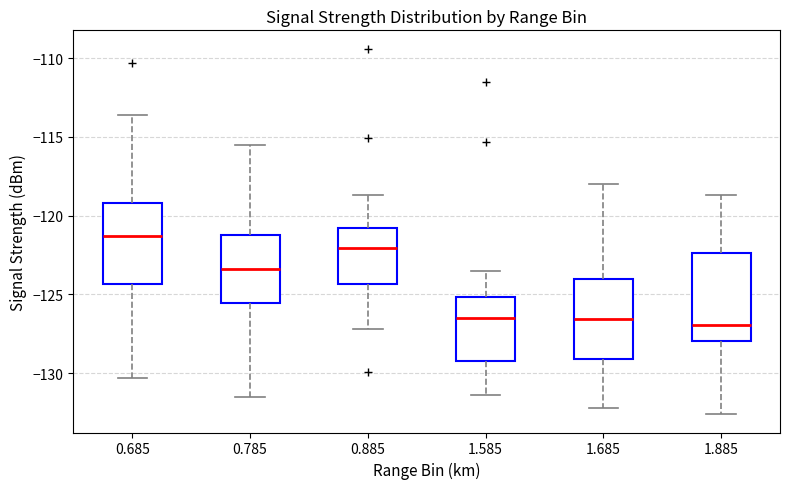

Which box's median line is the highest?

0.685